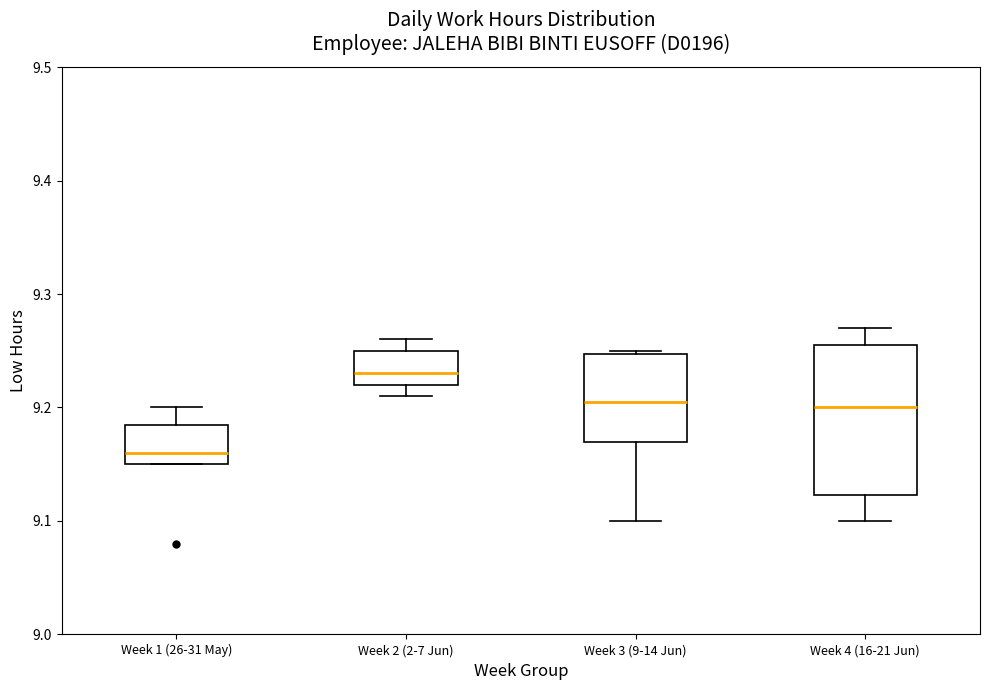

Comparing the boxes themselves (not the whiskers), which one is the tallest?

Week 4 (16-21 Jun)